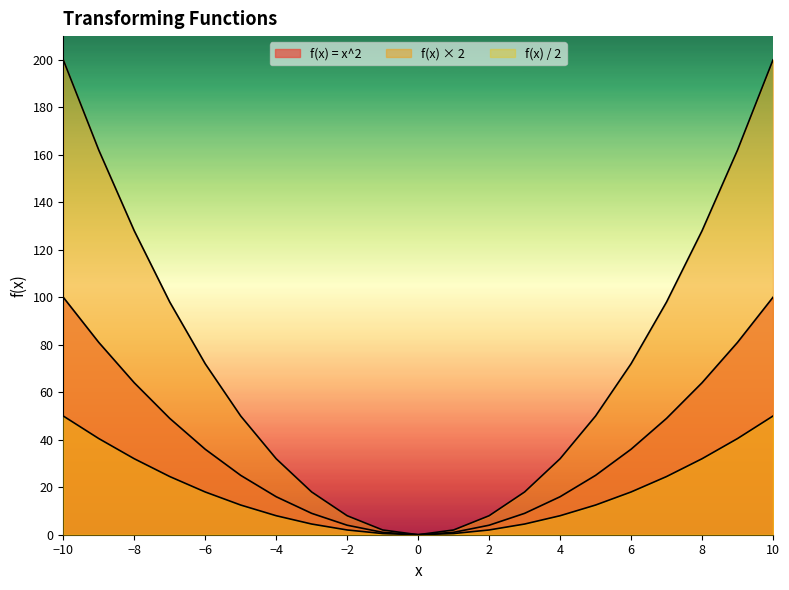

What is the value of the f(x) = x^2 point at the 12th from the left?

1.0